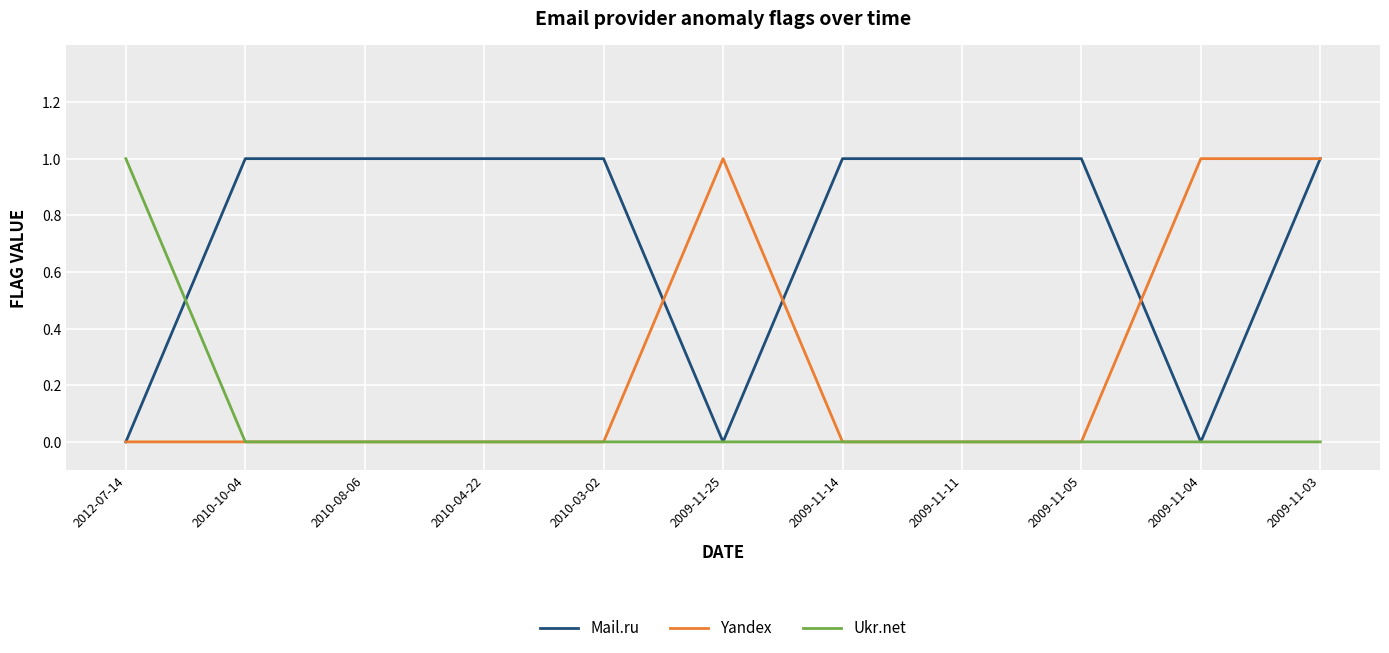

At which category is the sum across all series the highest?

2009-11-03